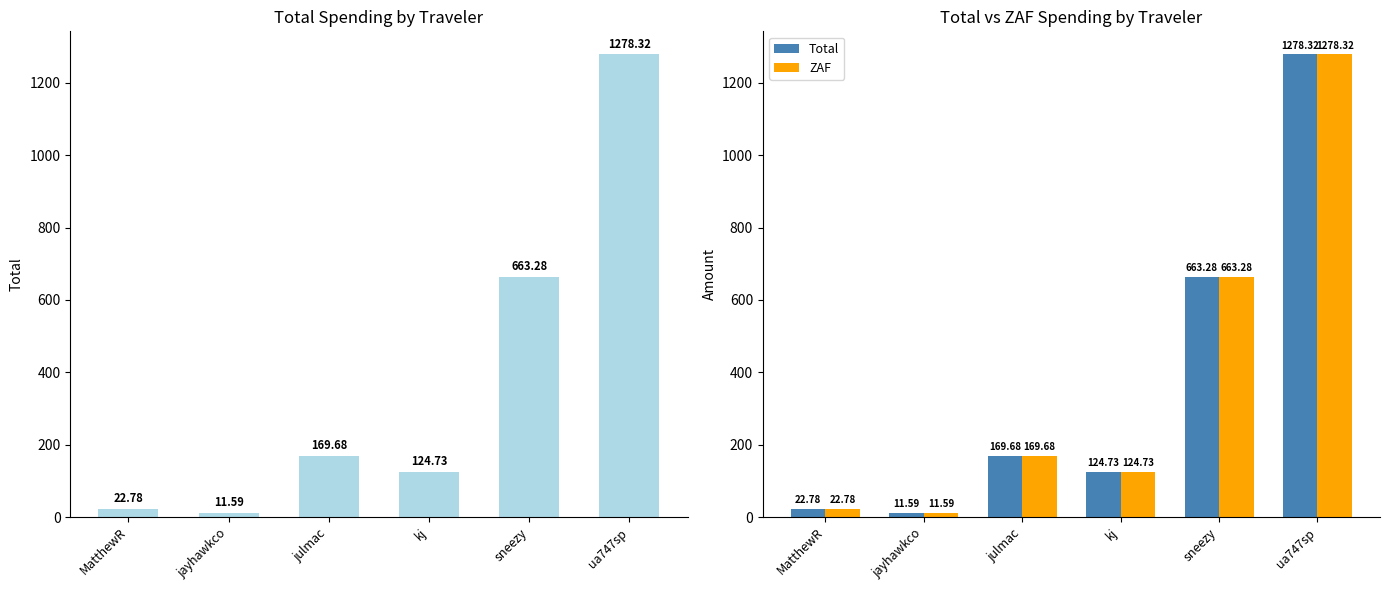

What is the label of the 3rd bar from the left?

julmac